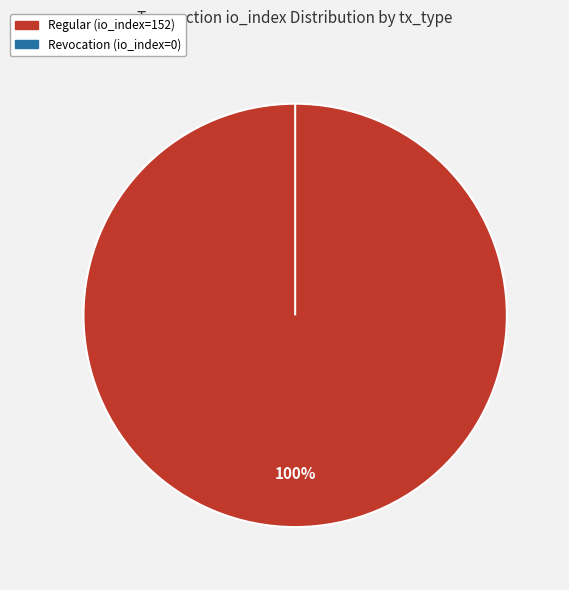

Is there any slice that represents more than half of the pie?

Yes